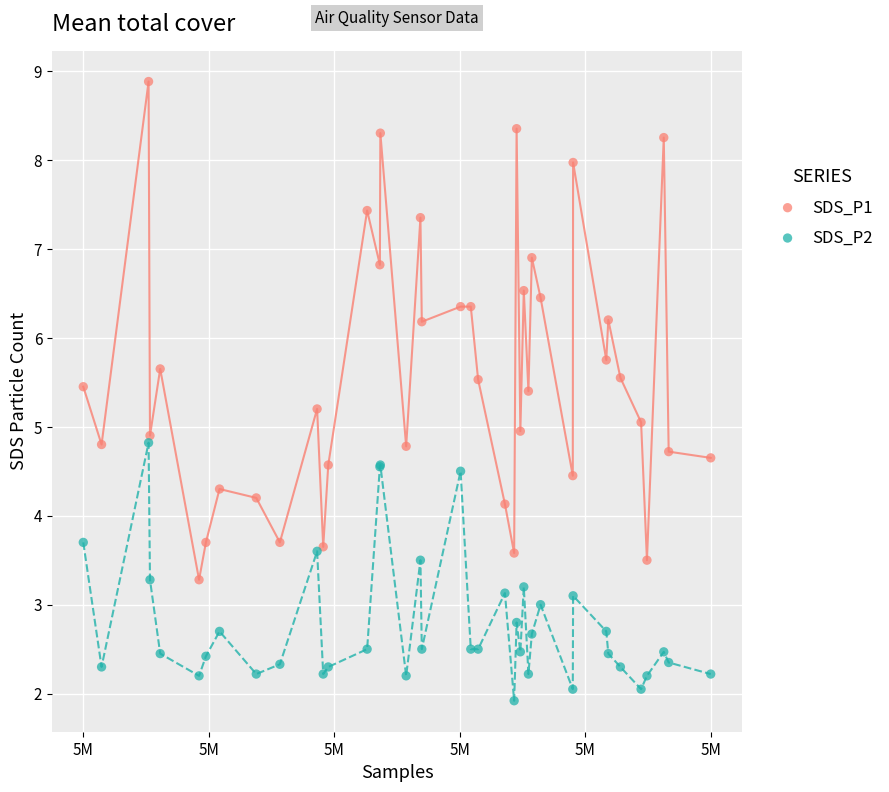

Which series has the largest Y range (max minus min)?

SDS_P1